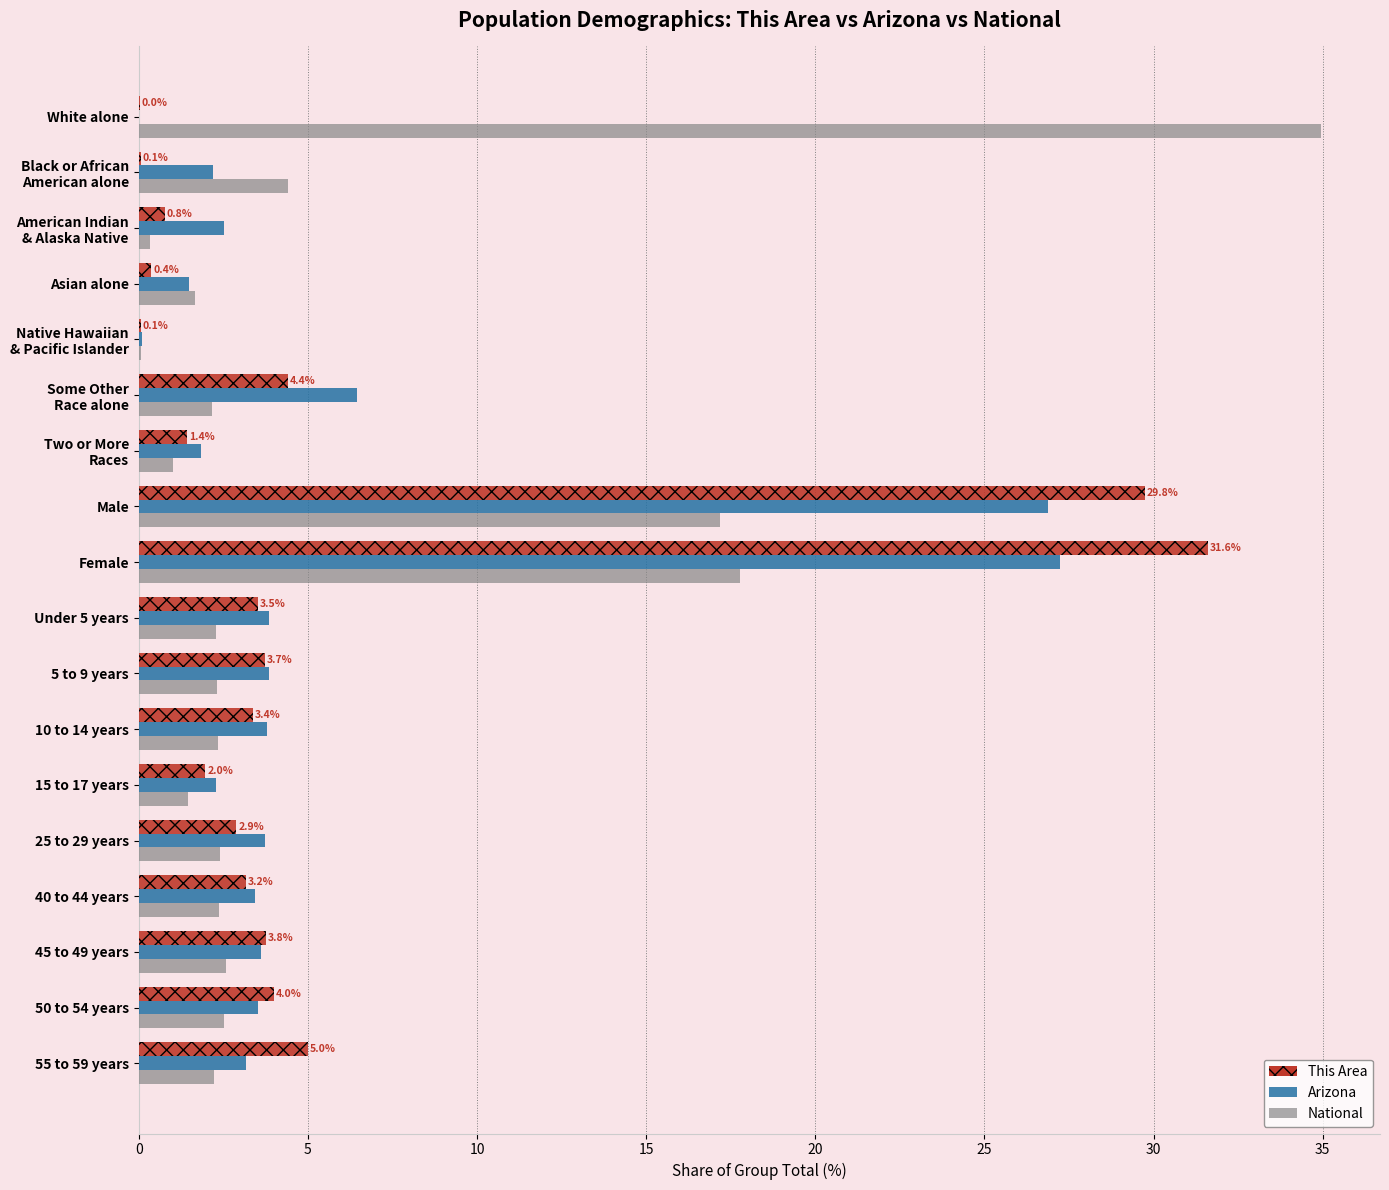

At which category is the sum across all series the highest?

Female